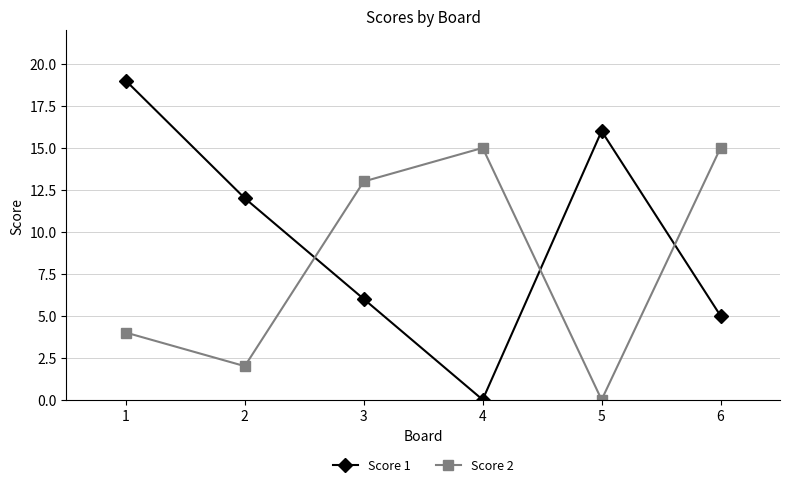

Which series has the largest range (max minus min)?

Score 1